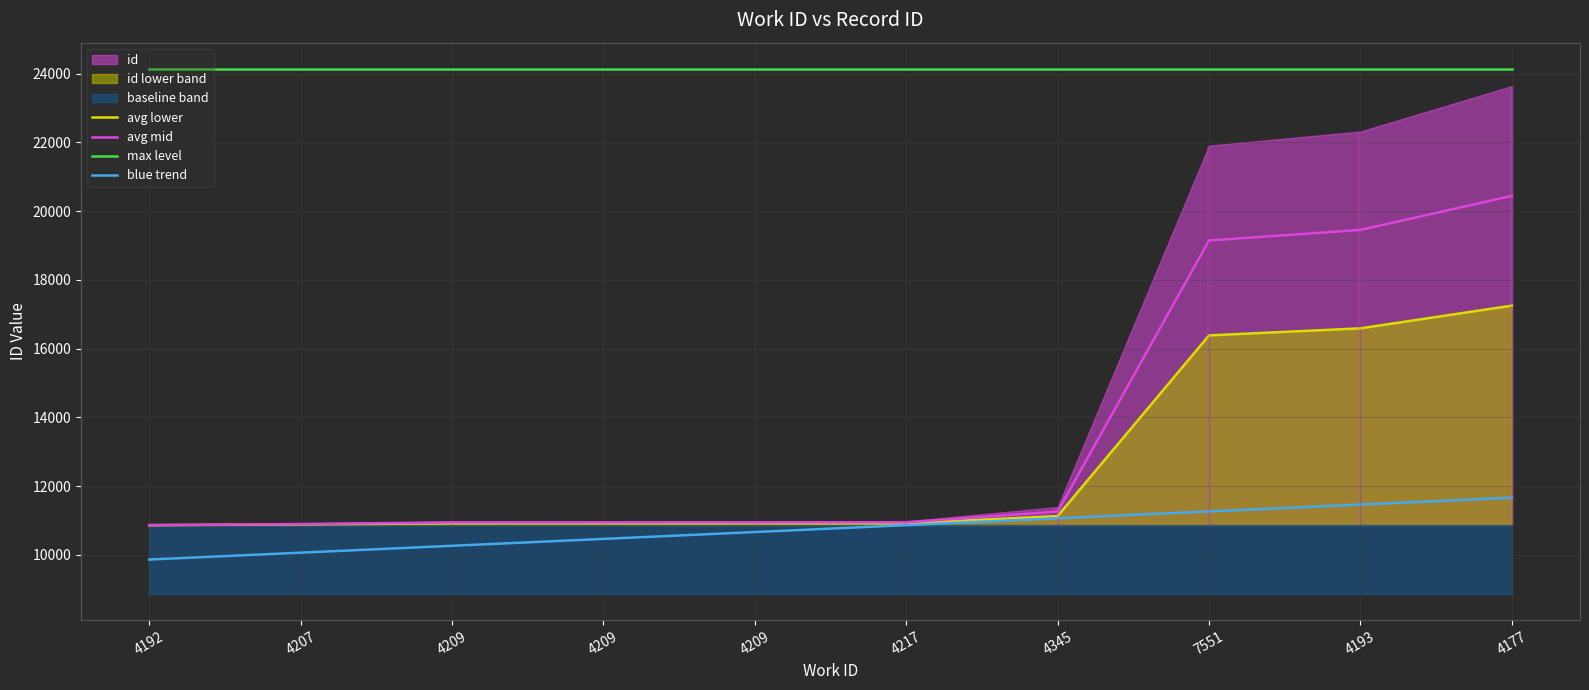

What is the label of the 3rd point from the right?

7551